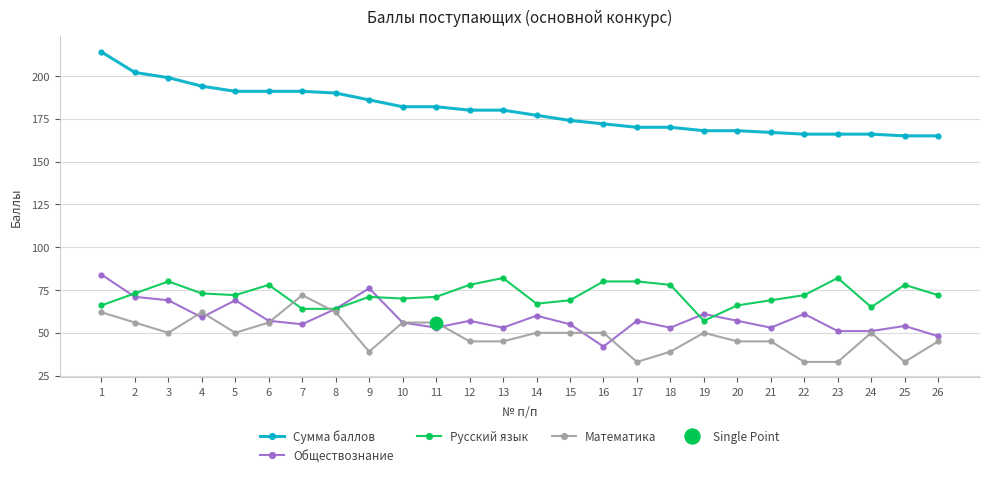

At 24, list the series in order from smallest to largest.

Математика, Обществознание, Русский язык, Сумма баллов